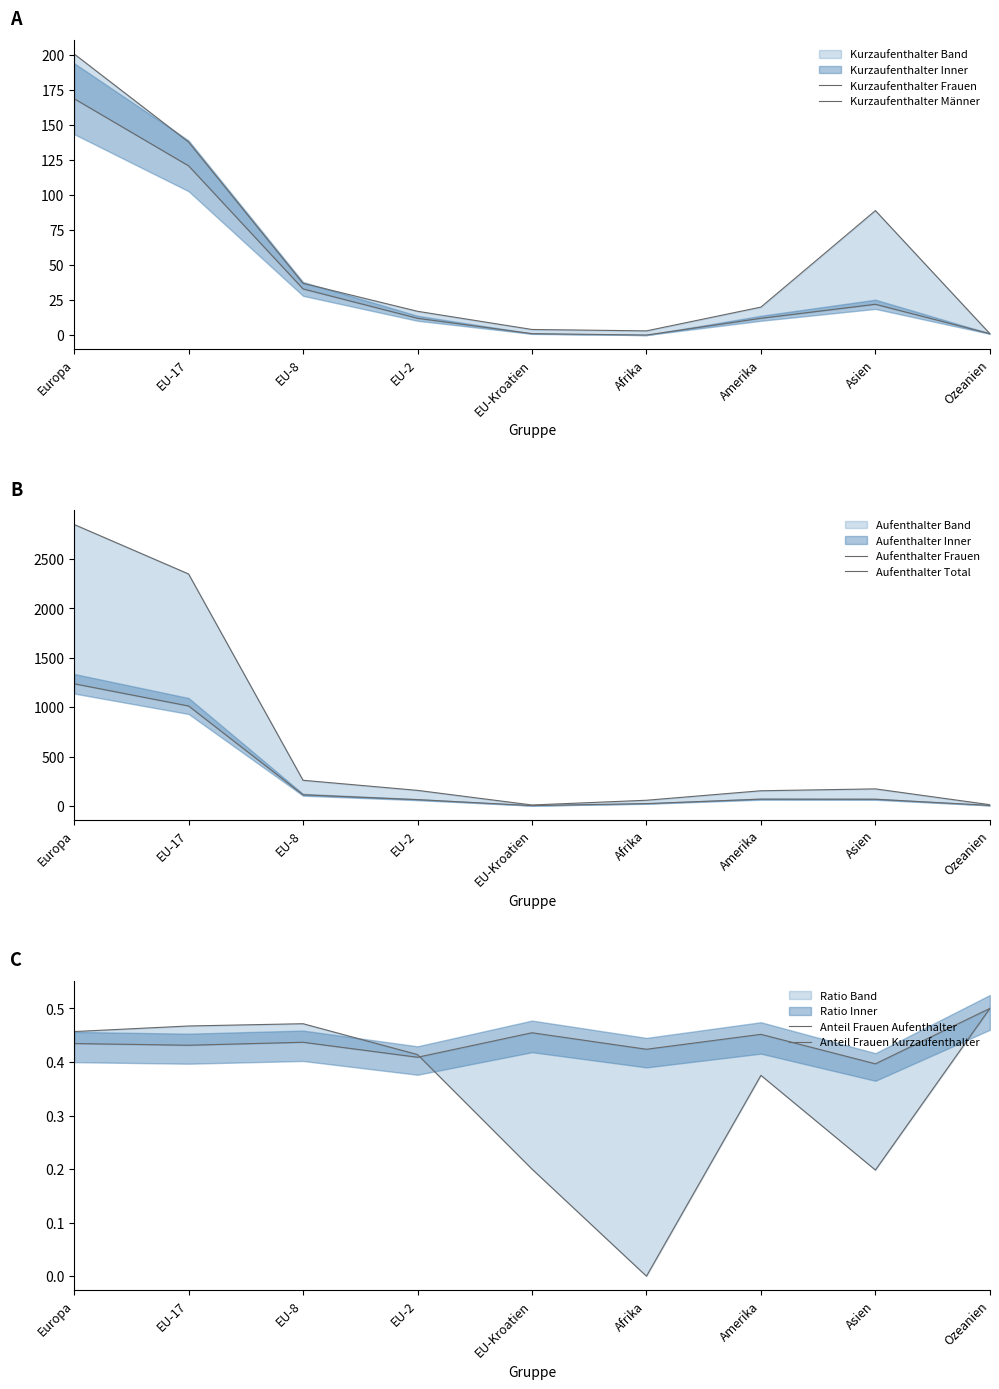

Rank the series at Ozeanien from highest to lowest value.

Aufenthalter Total, Aufenthalter Frauen, Kurzaufenthalter Frauen, Kurzaufenthalter Männer, Anteil Frauen Aufenthalter, Anteil Frauen Kurzaufenthalter